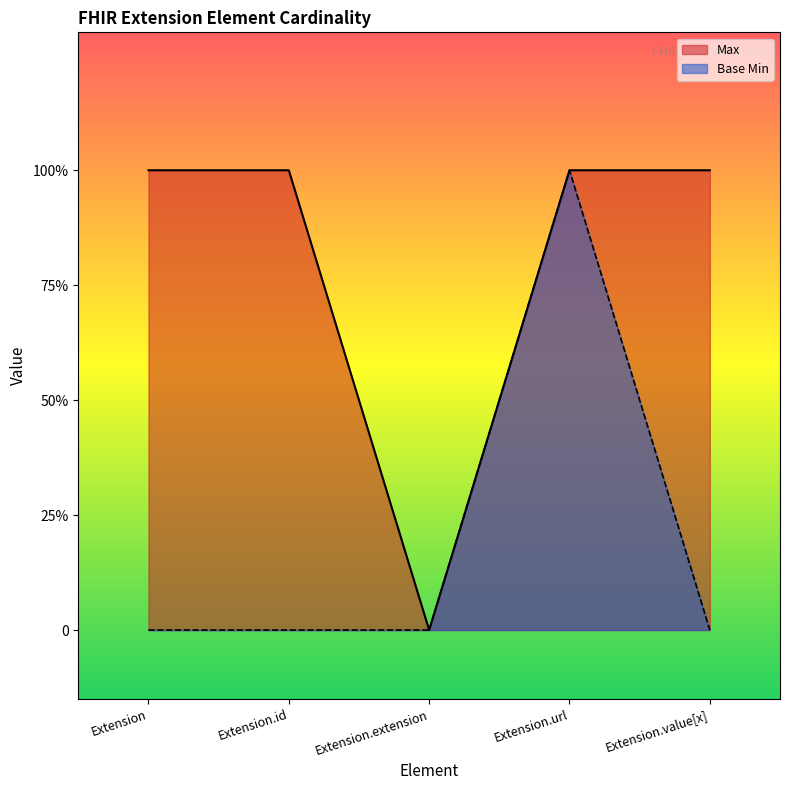

What is the label of the 4th point from the left?

Extension.url